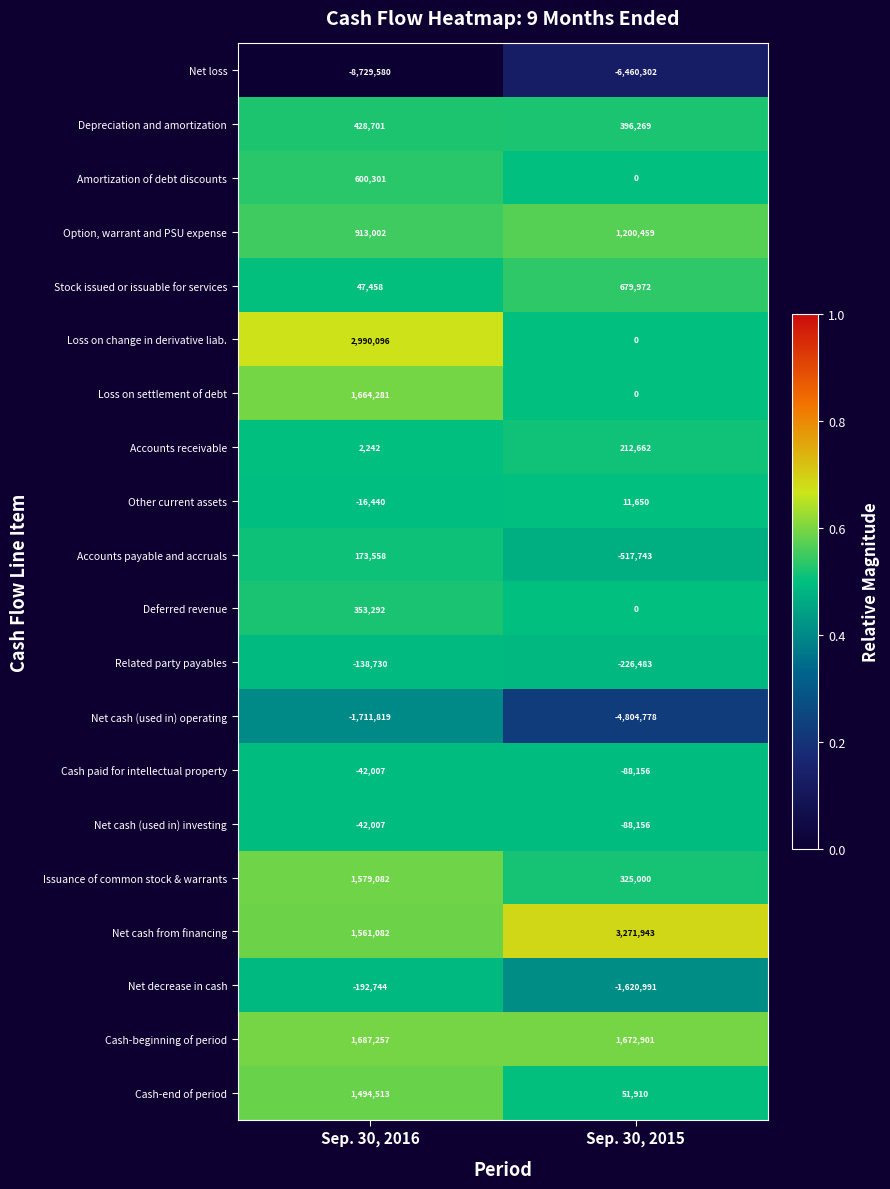

What is the total value across all series at Sep. 30, 2015?

-5983843